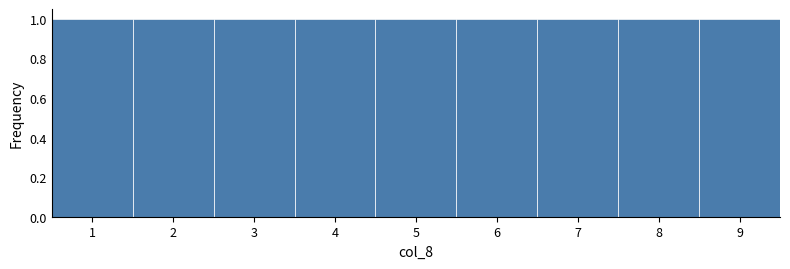

Reading left to right, transcribe this chart: for each bar, give the range it covers on the x-axis and its height. The values are not printed on the chart, so give them approximately, as read against the axis.

0.5 to 1.5: 1
1.5 to 2.5: 1
2.5 to 3.5: 1
3.5 to 4.5: 1
4.5 to 5.5: 1
5.5 to 6.5: 1
6.5 to 7.5: 1
7.5 to 8.5: 1
8.5 to 9.5: 1